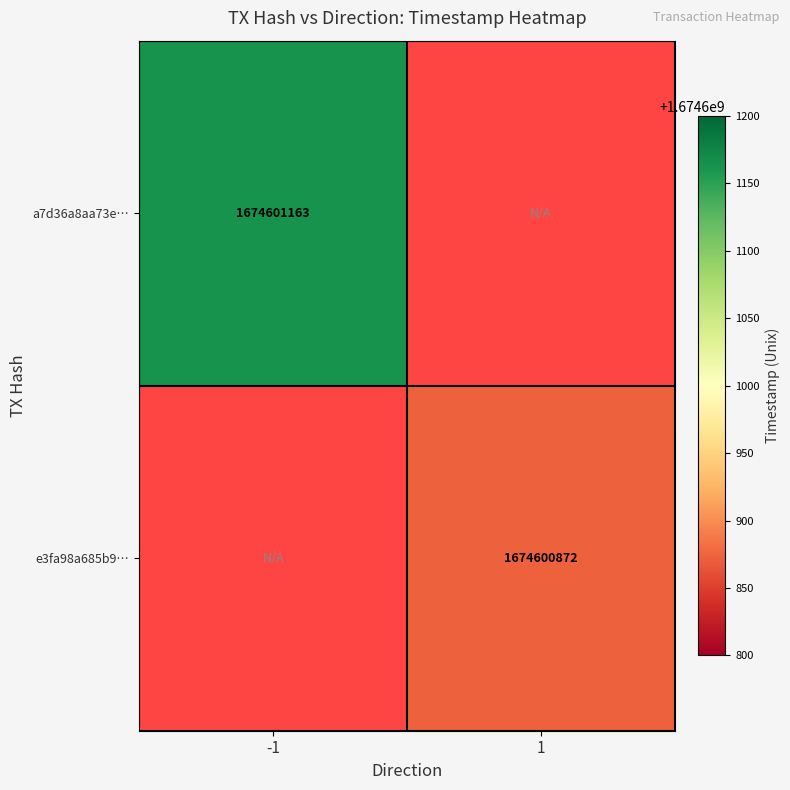

Which series changed the most between direction and time_stamp?

a7d36a8aa73e97aad09fa5c2af07e9b4c85efd8